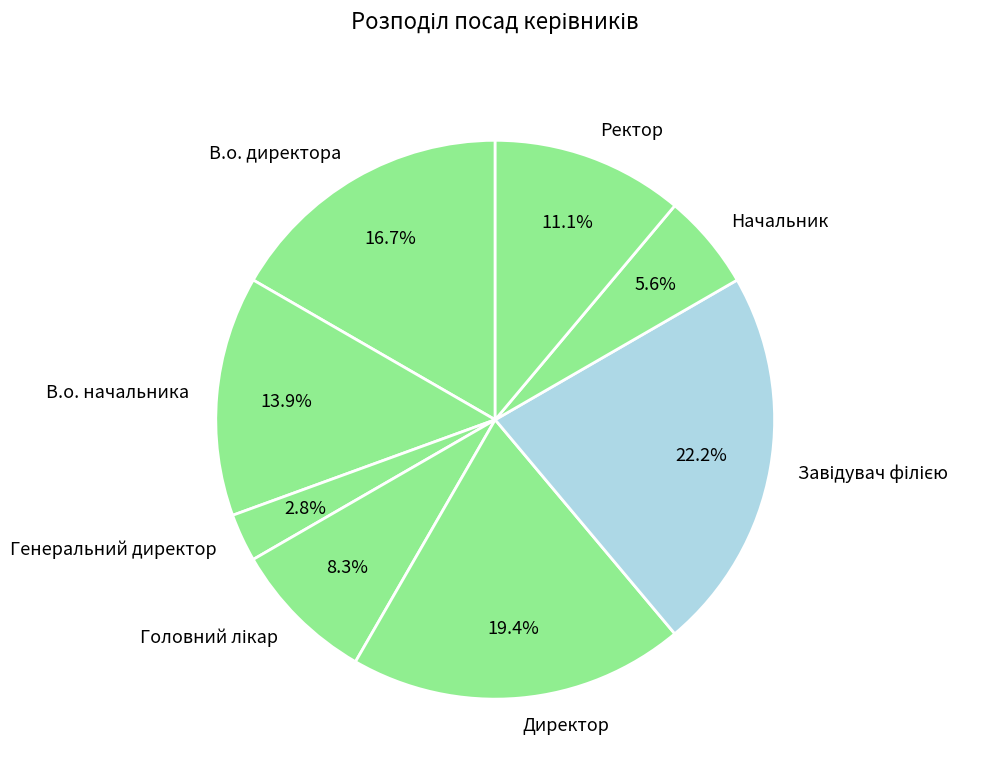

The В.о. начальника slice represents 14% of the pie. True or false?

True